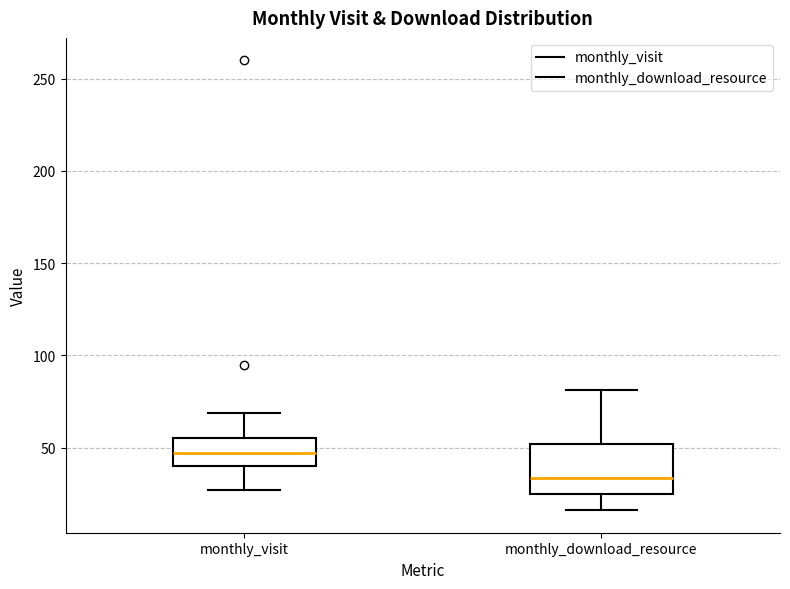

Reading left to right, read every box against the y-axis: the position of its median line, the range the box covers, and the ends of its whiskers. The values are not printed on the chart, so give them approximately, as read against the axis.

monthly_visit: median 45, box 40 to 55, whiskers 25 to 70
monthly_download_resource: median 35, box 25 to 50, whiskers 15 to 80